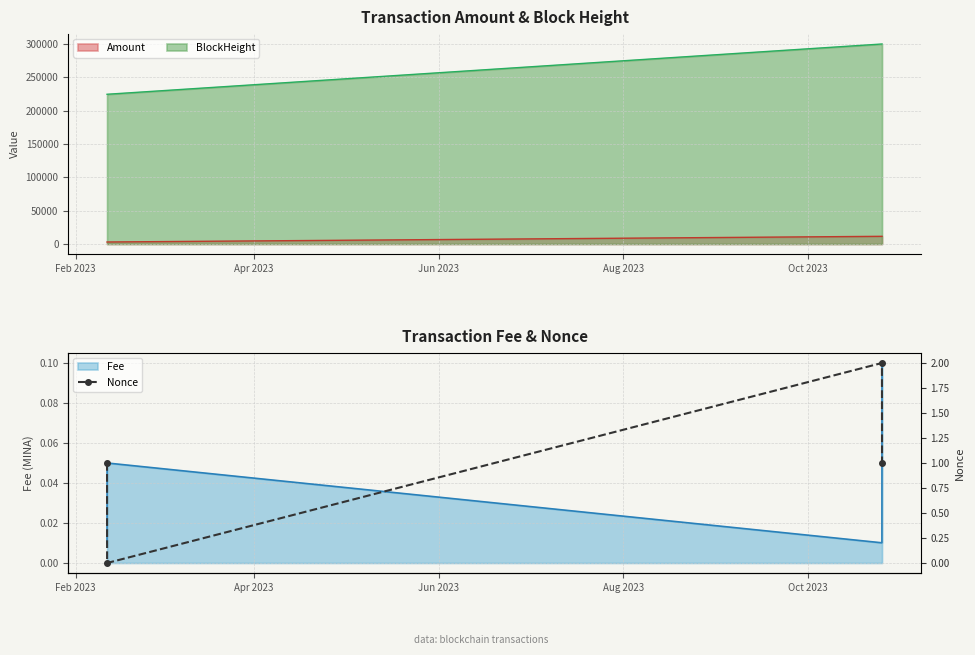

True or false: Amount and BlockHeight intersect in this chart.

False